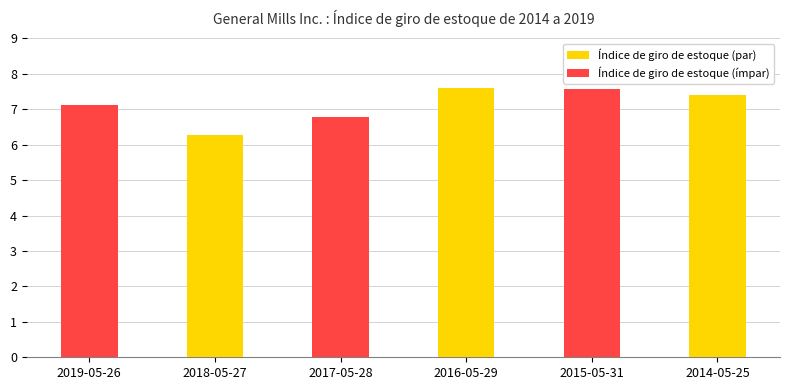

What is the label of the 3rd bar from the left?

2017-05-28